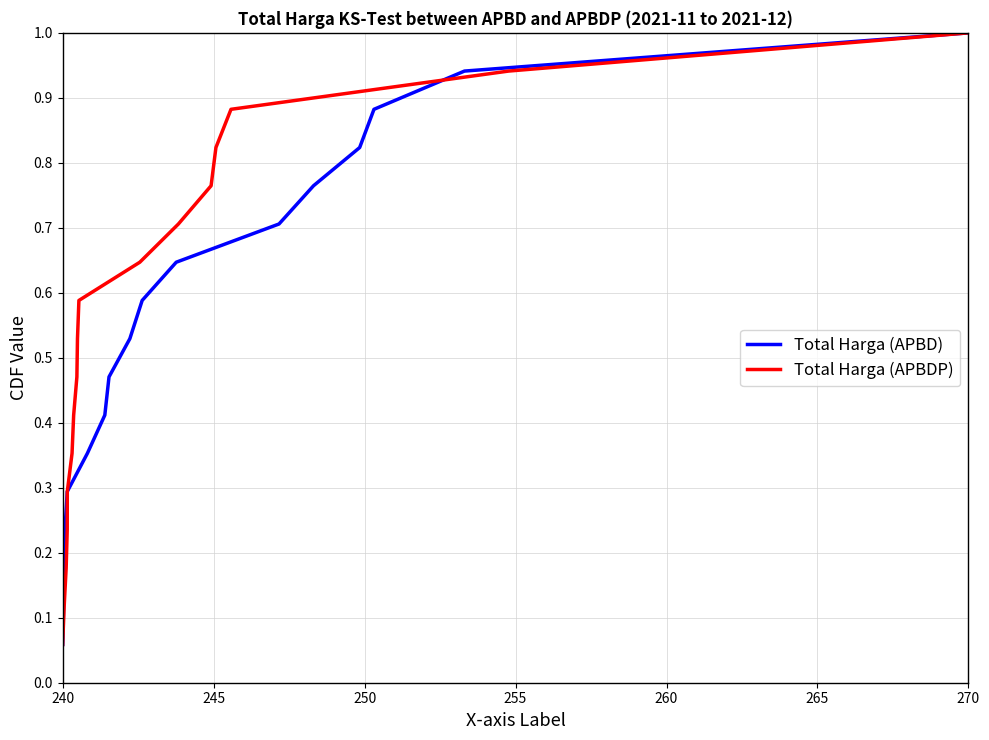

At which label does Total Harga (APBD) reach its peak?

270